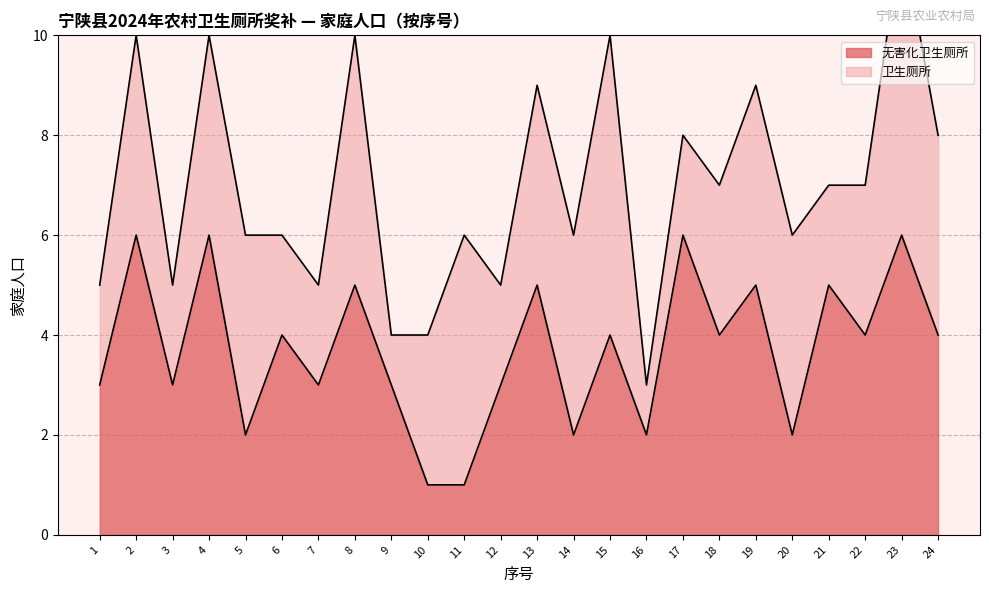

At which category does the data reach its first local peak?

2